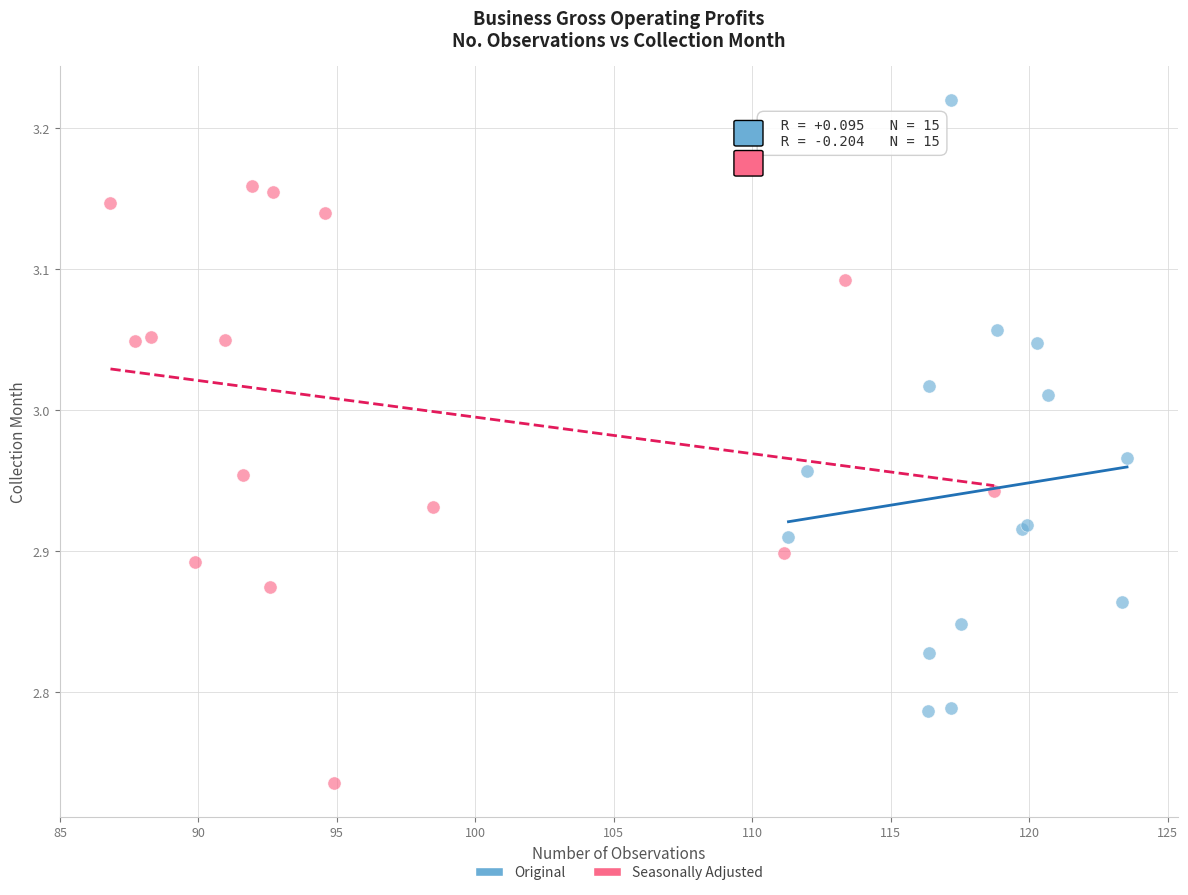

Which series reaches the maximum Y coordinate?

Original